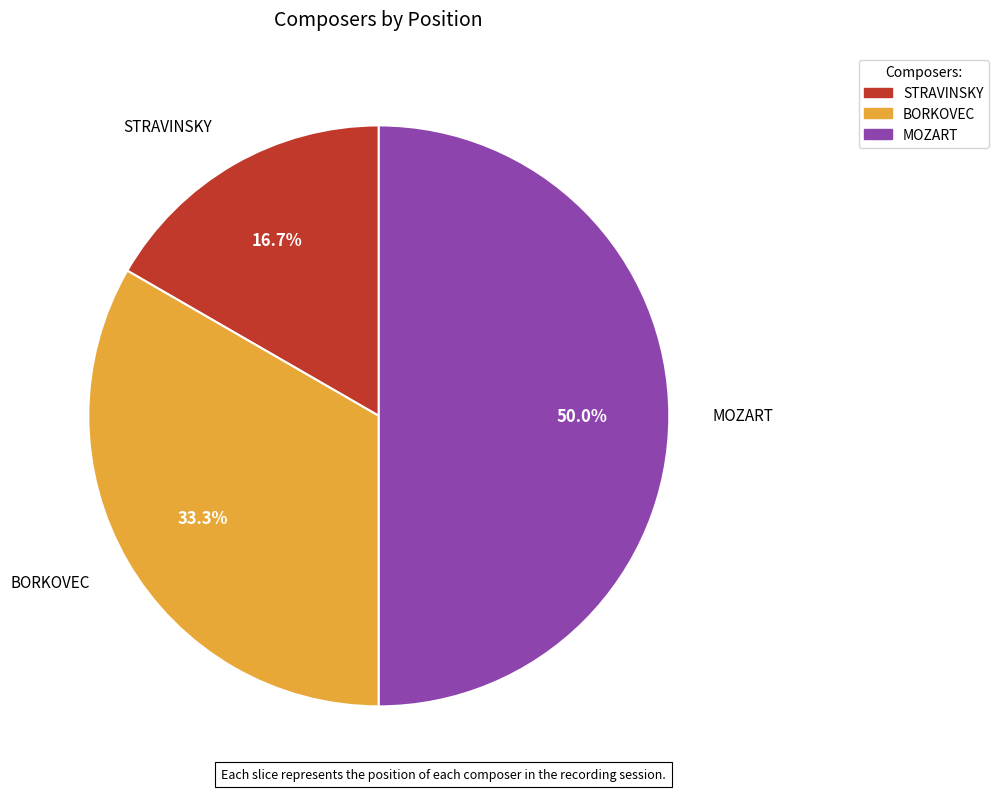

To the nearest percent, what percentage of the pie is MOZART?

50%